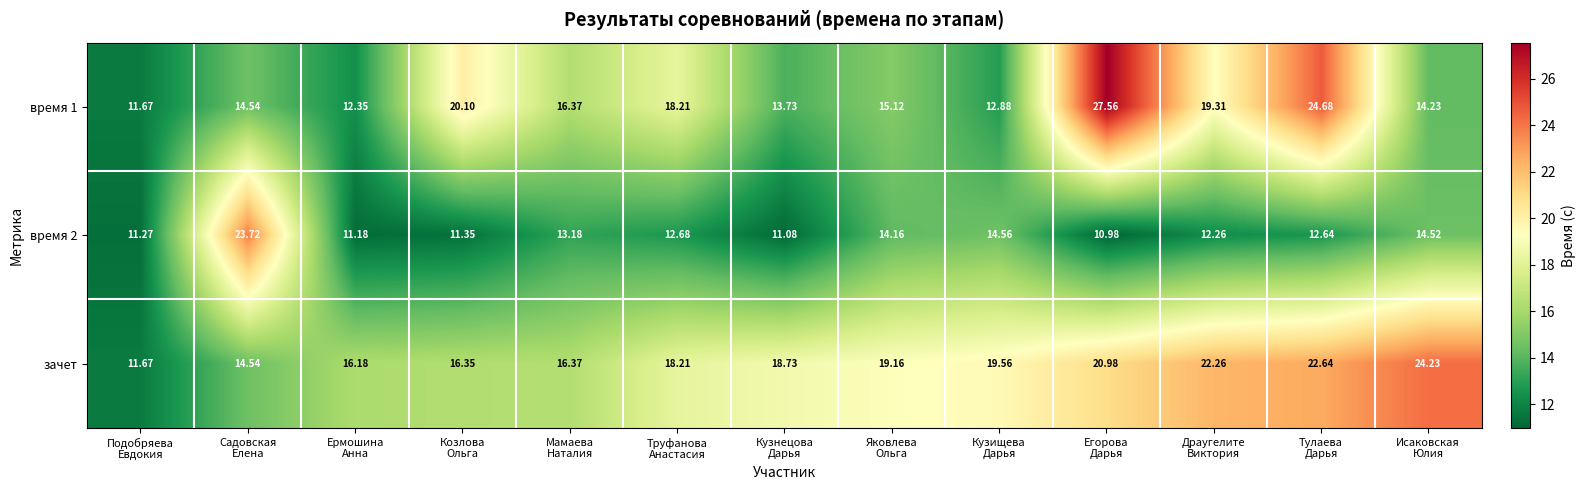

What is the spread (max minus min) of values at Егорова
Дарья?

16.6